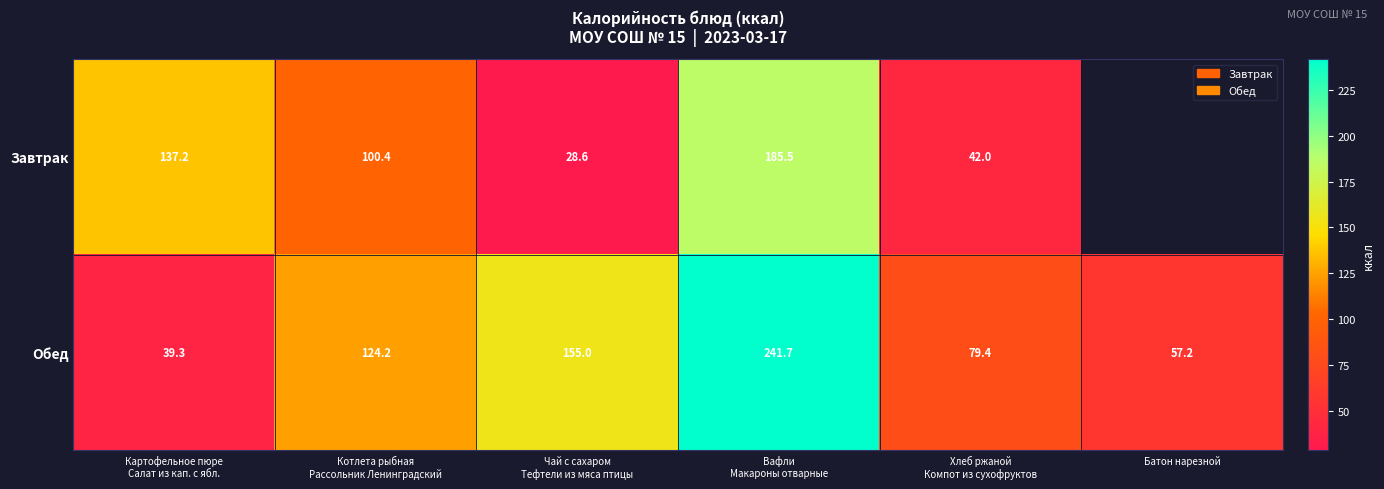

Between Картофельное пюре
Салат из кап. с ябл. and Чай с сахаром
Тефтели из мяса птицы, which is larger?

Картофельное пюре
Салат из кап. с ябл.